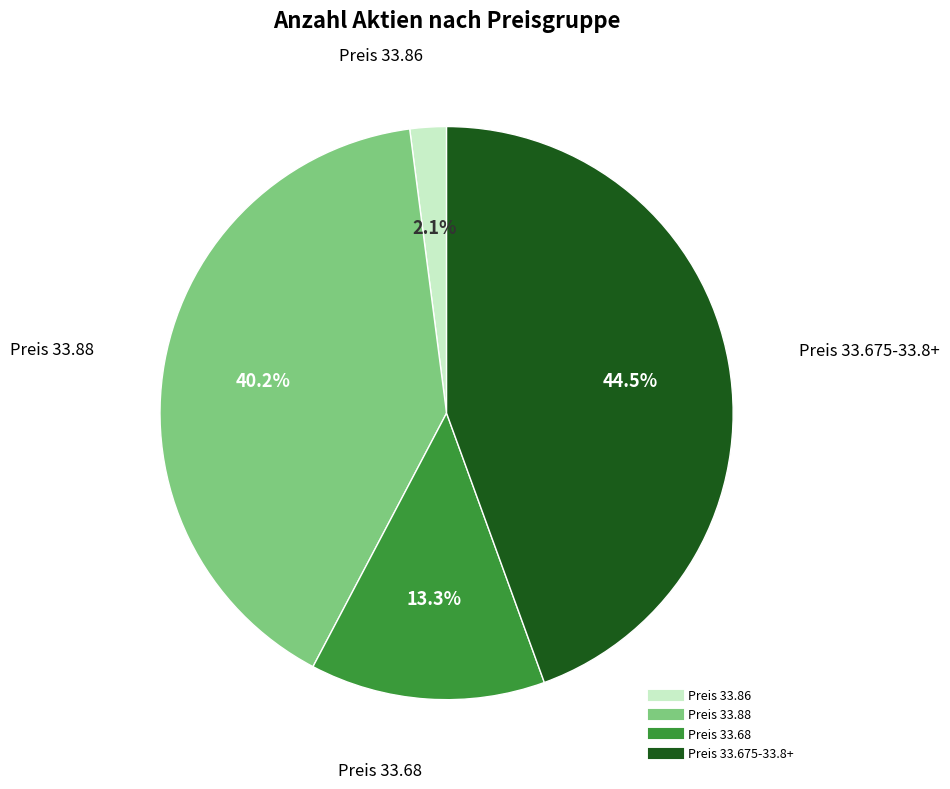

Is there any slice that represents more than half of the pie?

No